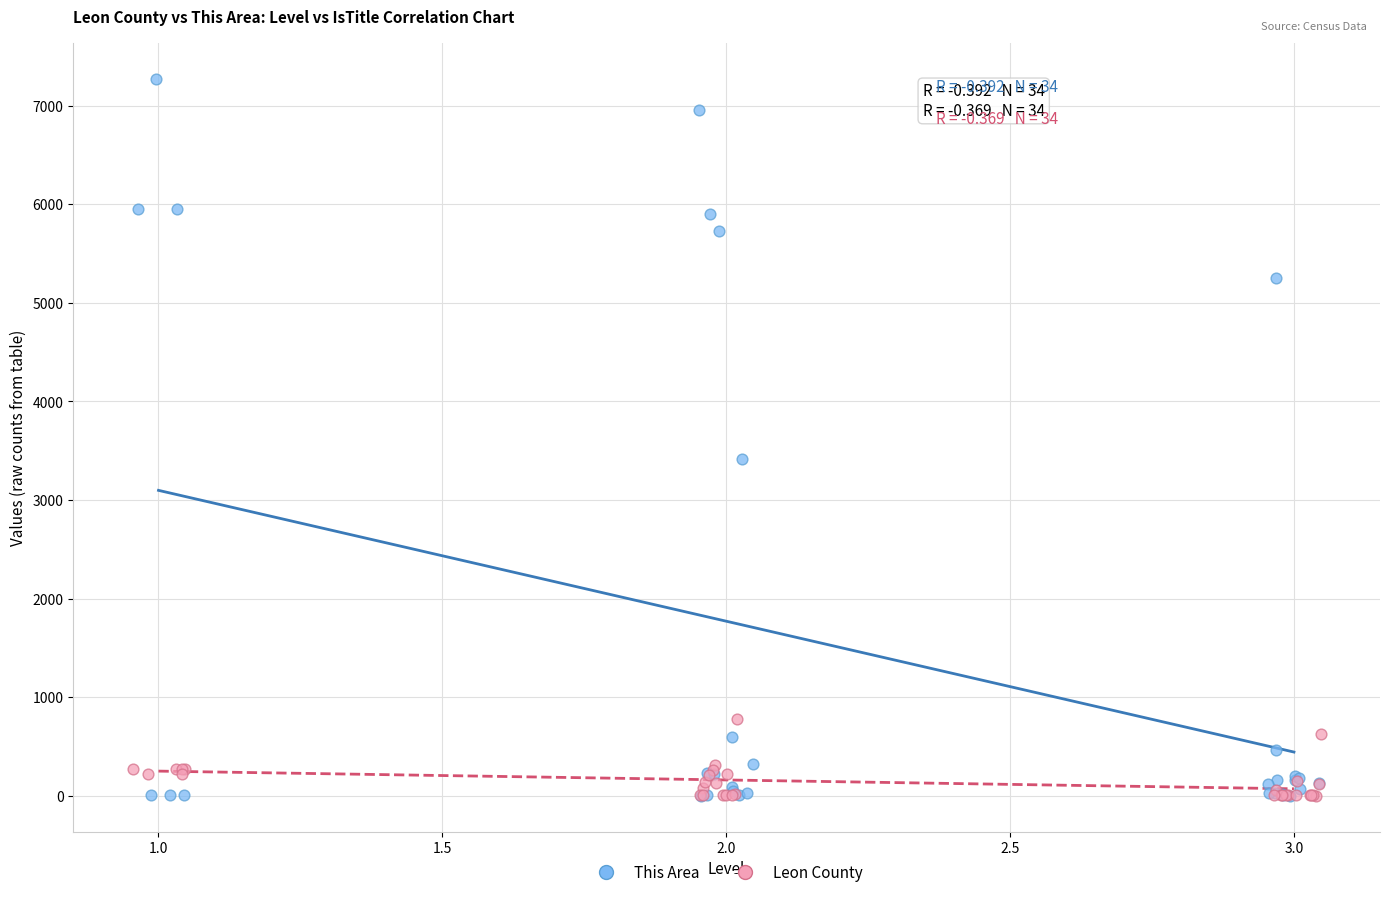

Which series has the widest spread of Y values?

This Area